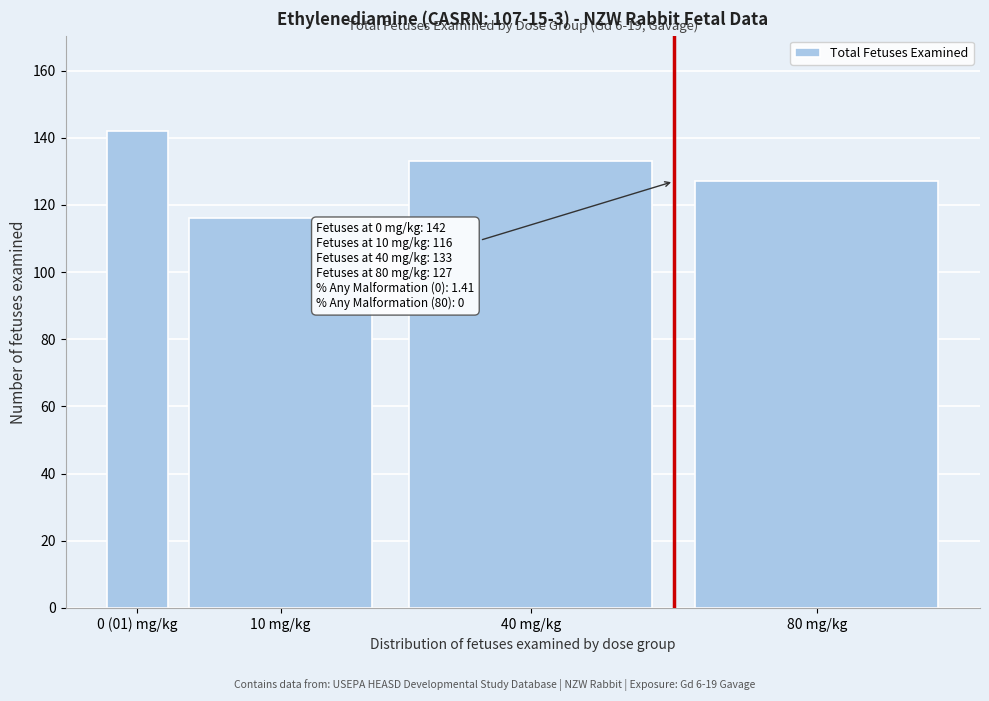

Reading left to right, transcribe all the data shown in this chart.

0 (01) mg/kg=142	10 mg/kg=116	40 mg/kg=133	80 mg/kg=127